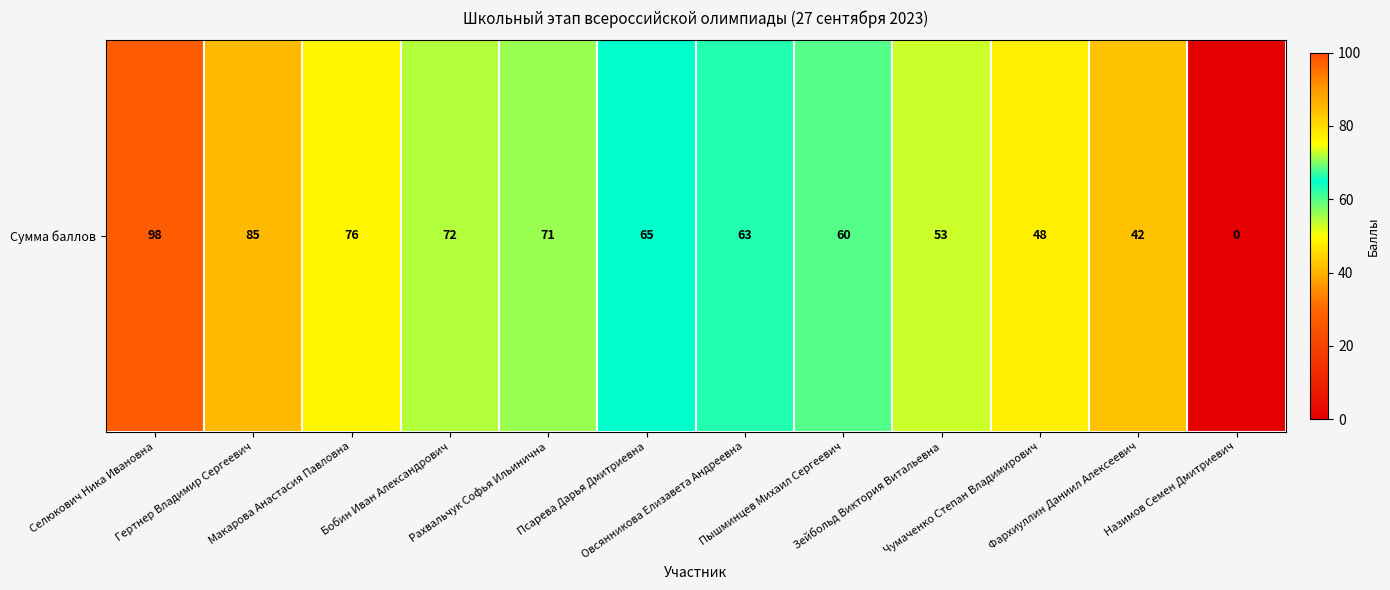

Where is the data nearest to the value 49?

Чумаченко Степан Владимирович